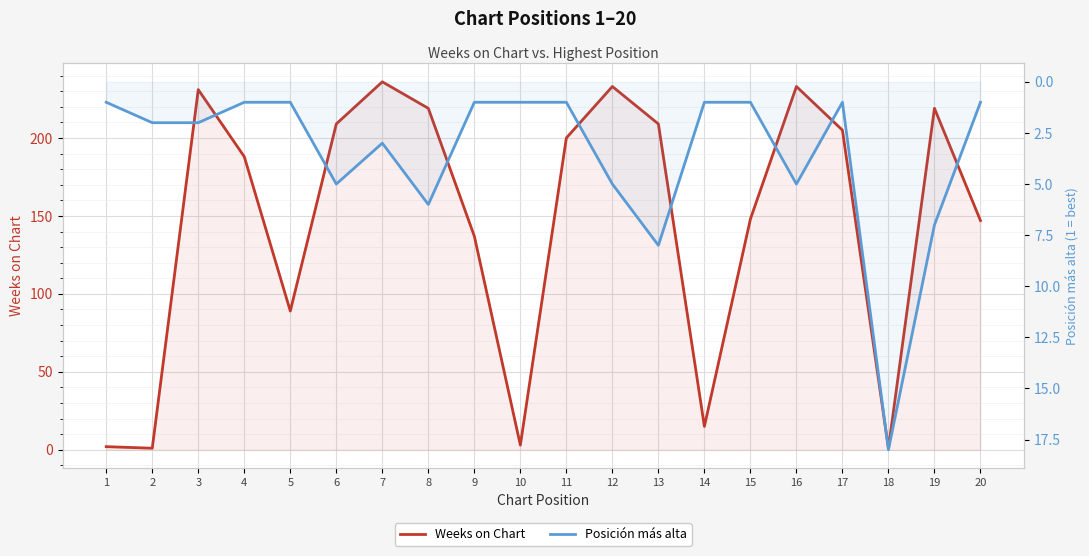

Rank the series by their maximum value, from highest to lowest.

Weeks on Chart, Posición más alta